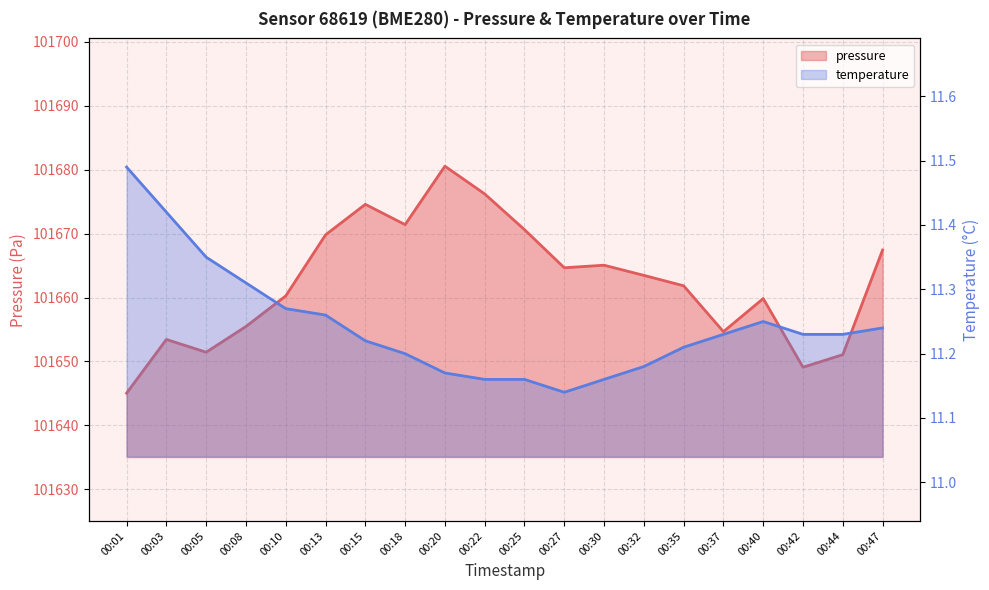

Reading left to right, what are all the values shown in this chart?

pressure: 101645.0	101653.4	101651.4	101655.5	101660.2	101669.8	101674.6	101671.4	101680.6	101676.2	101670.6	101664.7	101665.1	101663.5	101661.8	101654.7	101659.8	101649.1	101651.1	101667.4
temperature: 11.5	11.4	11.3	11.3	11.3	11.3	11.2	11.2	11.2	11.2	11.2	11.1	11.2	11.2	11.2	11.2	11.2	11.2	11.2	11.2